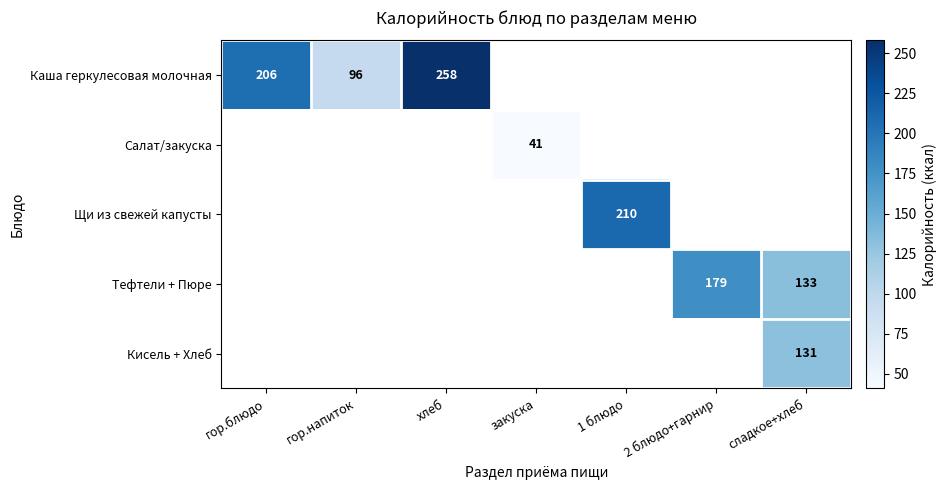

True or false: Каша геркулесовая молочная has a value of 96 at гор.напиток.

True